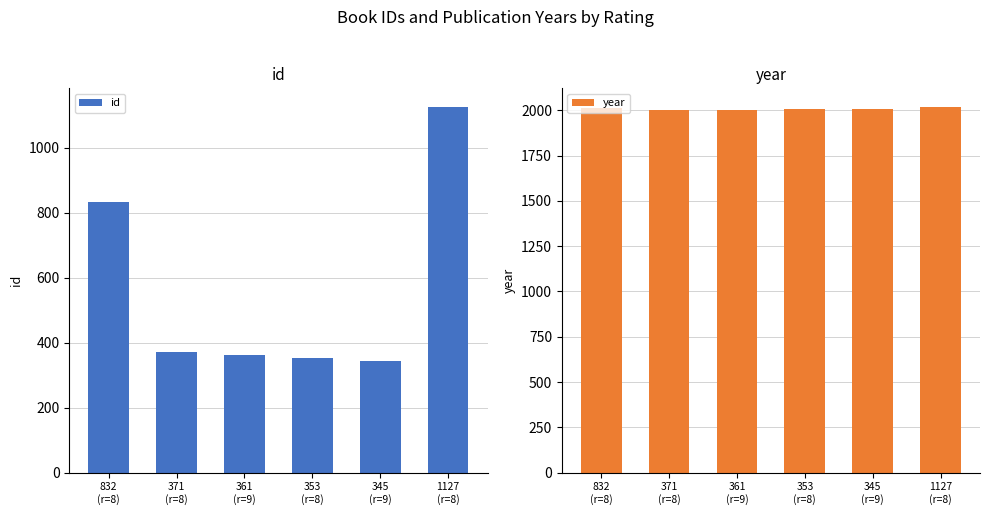

At which category is the sum across all series the highest?

1127
(r=8)